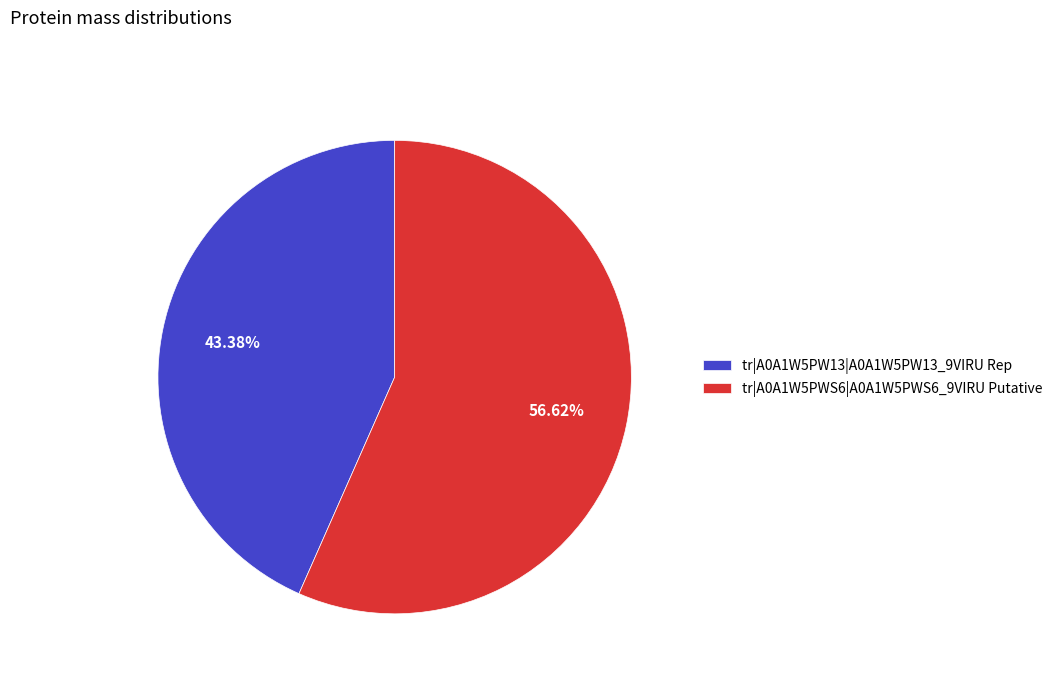

To the nearest percent, what portion does tr|A0A1W5PWS6|A0A1W5PWS6_9VIRU Putative represent?

57%